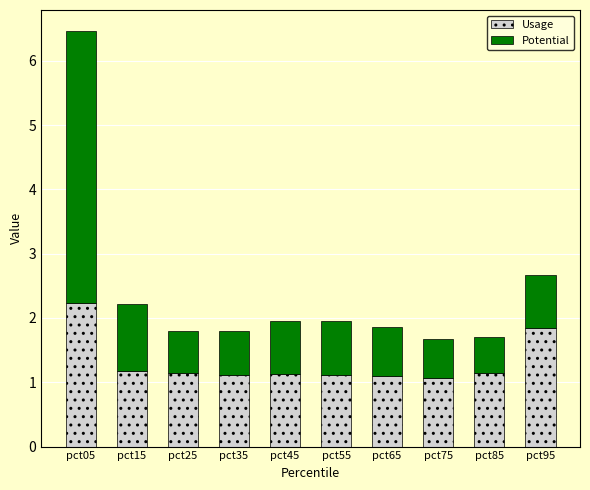

What is the sum of the Usage values at pct75 and pct55?

2.2